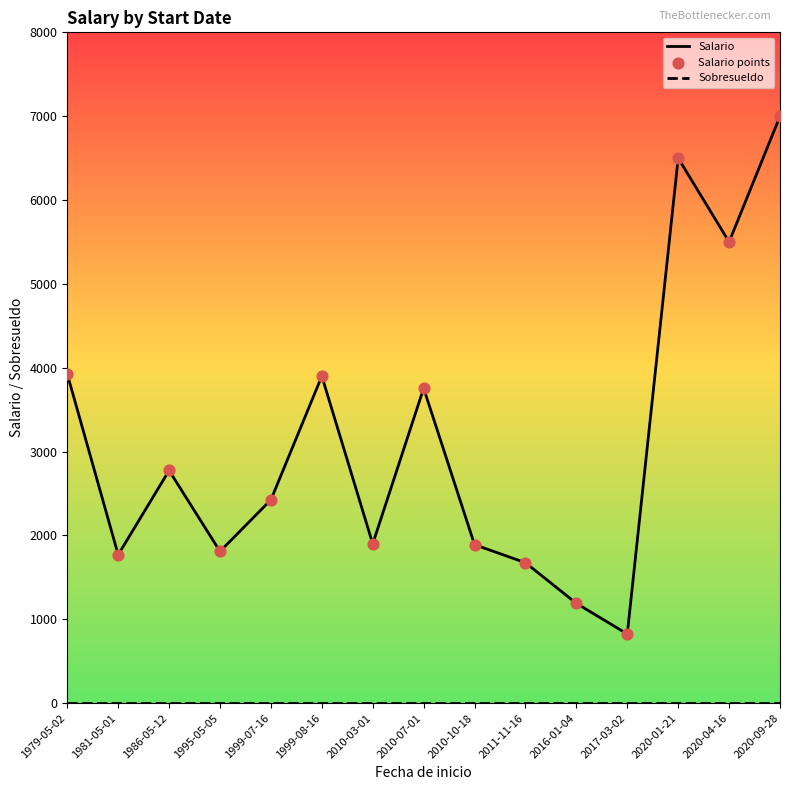

Which series has the largest total across all categories?

Salario